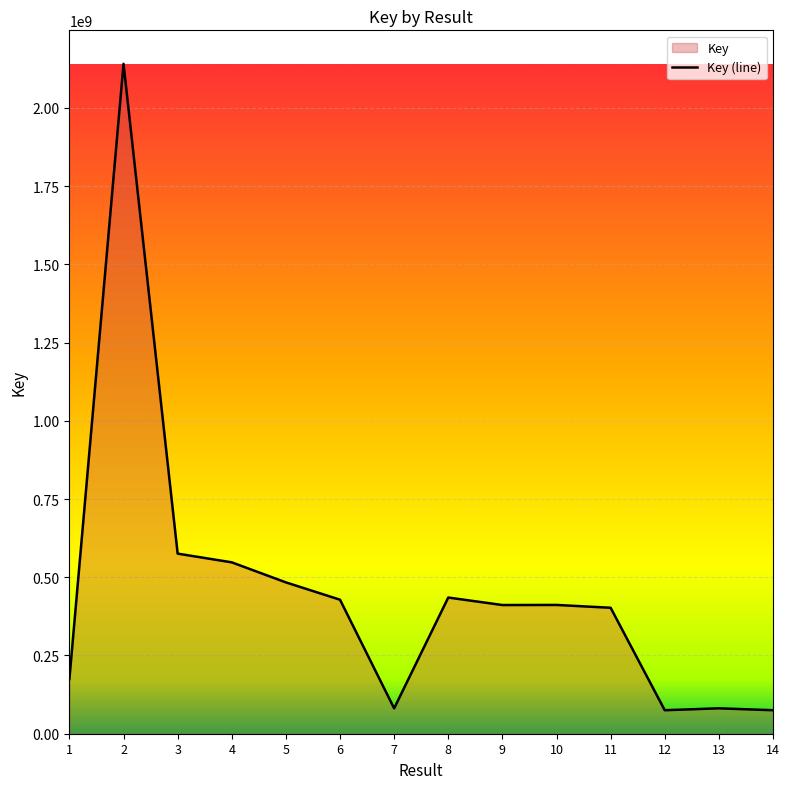

What is the value of the 9th point from the left?

411248856